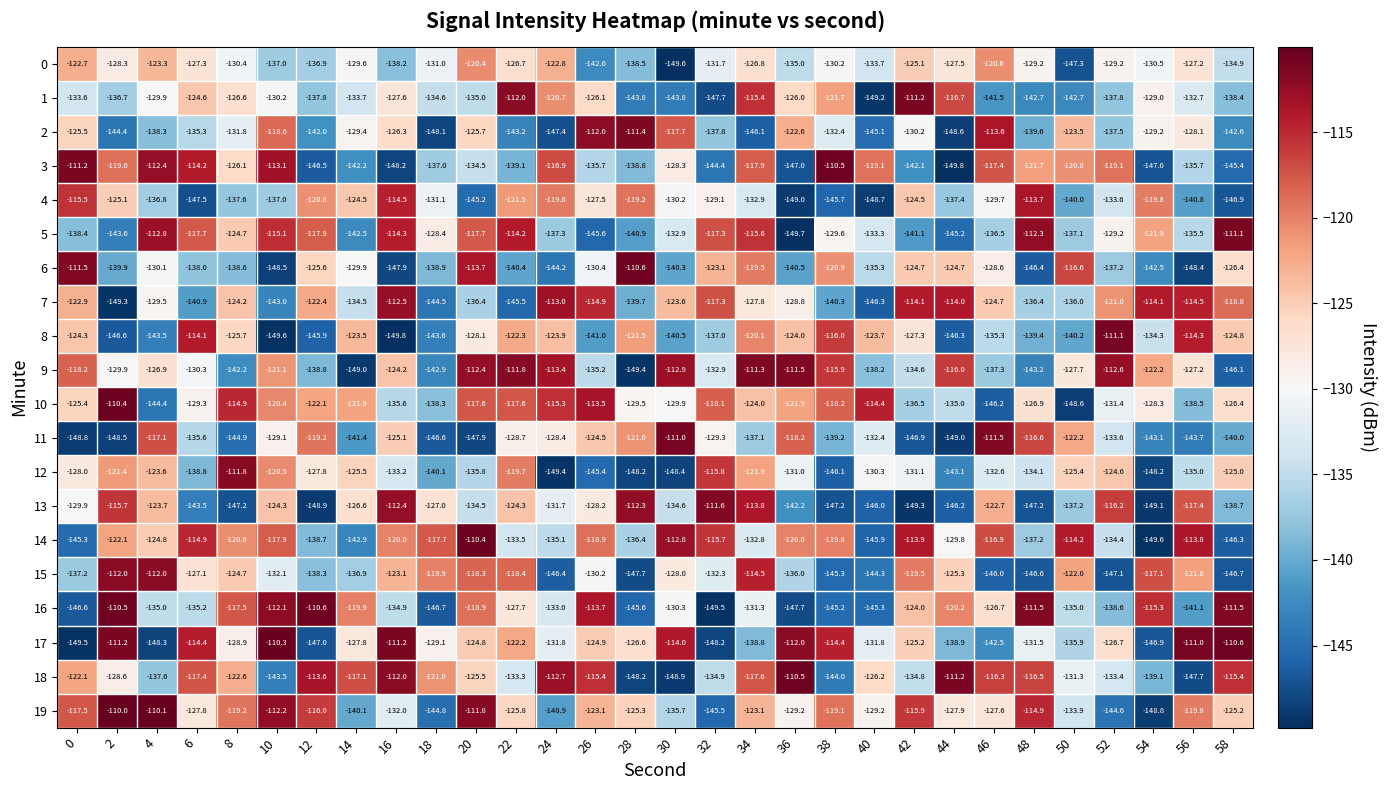

What is the difference between the highest and lowest values at 26?

33.6